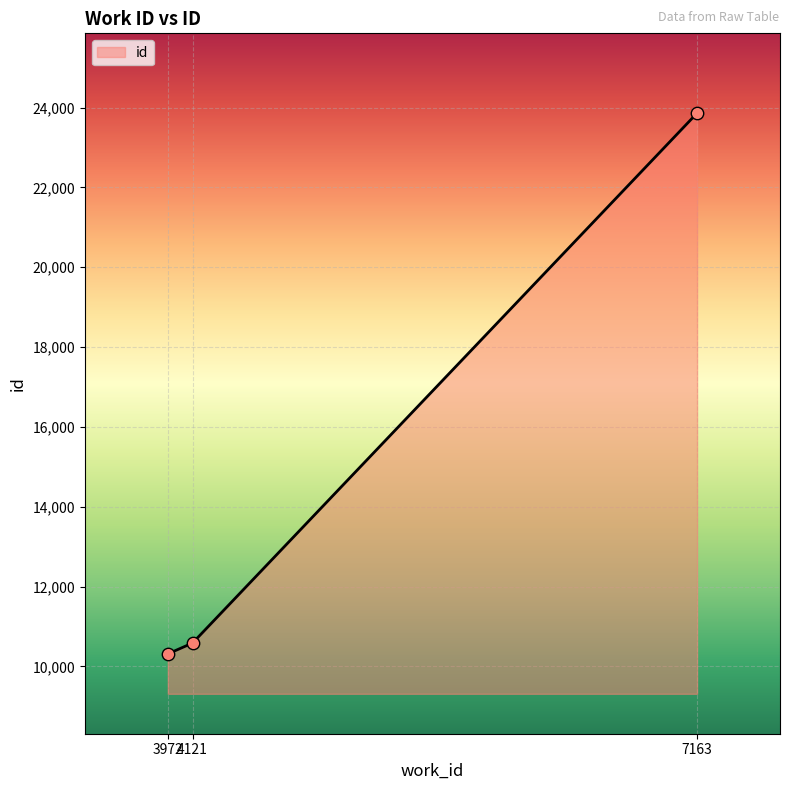

Between 7163 and 3972, which is larger?

7163